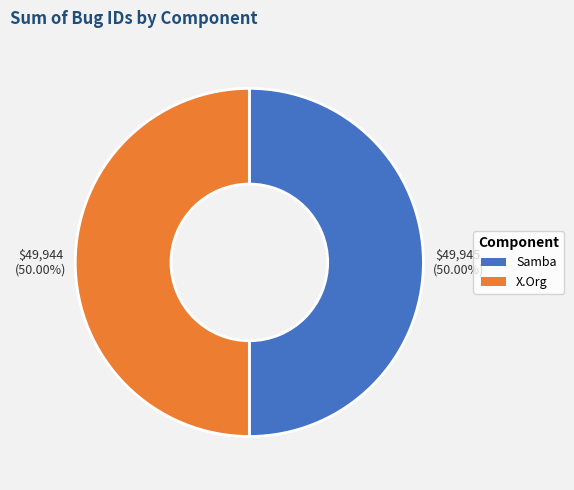

Combined, what portion of the pie is Samba and X.Org?

100.0%